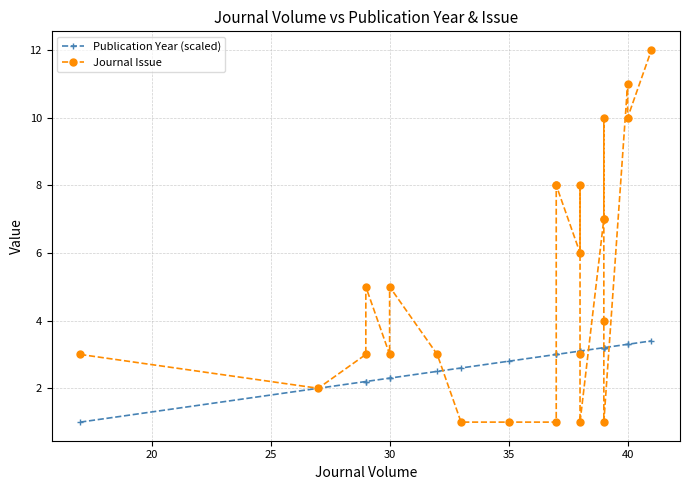

What is the minimum value for Publication Year (scaled)?

1.0